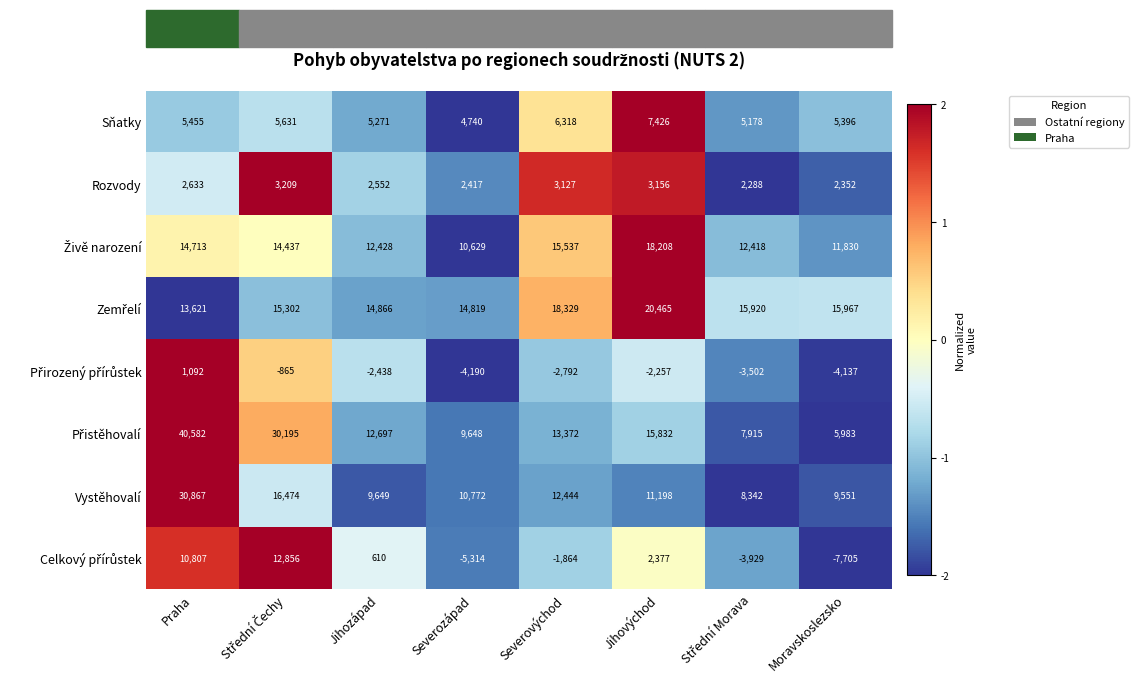

The value of Vystěhovalí at Severozápad is 10772. True or false?

True